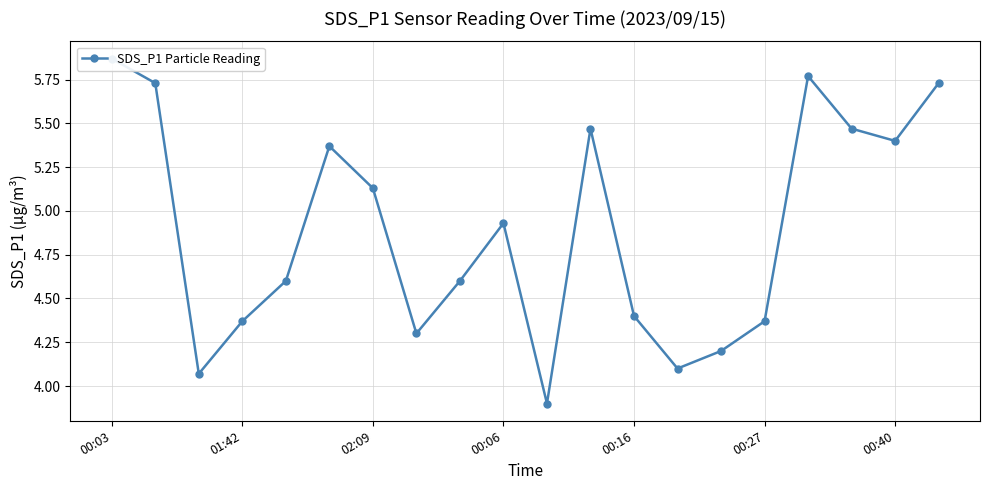

What is the minimum value shown in the chart?

3.9